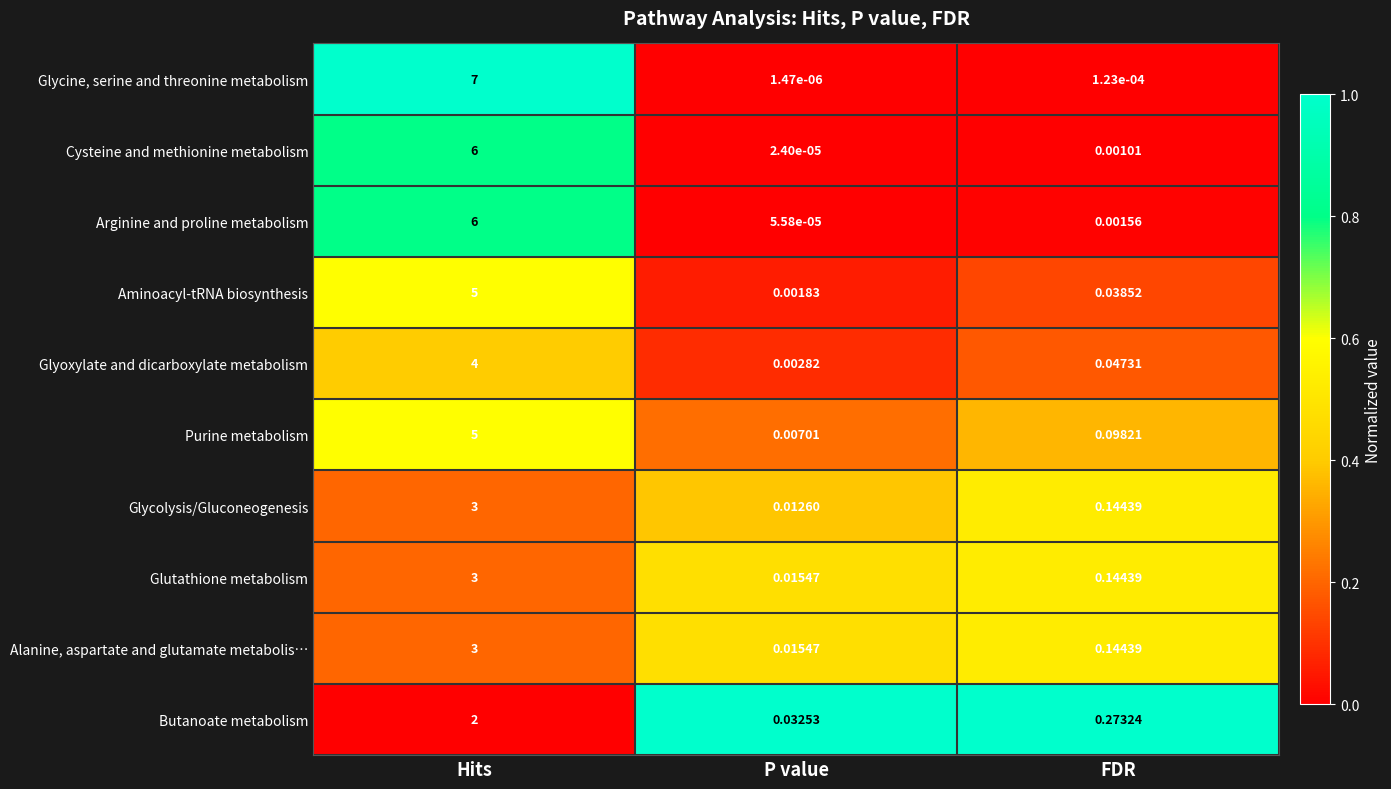

Which series changed the most between P value and FDR?

Butanoate metabolism